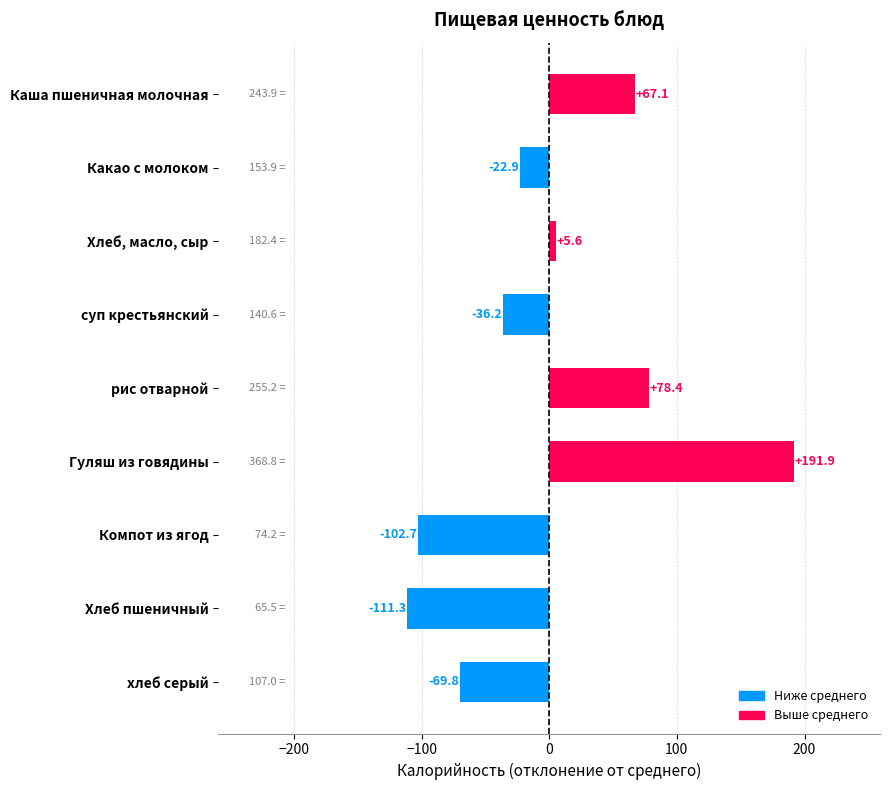

True or false: the data shows -102.7 at Компот из ягод.

True